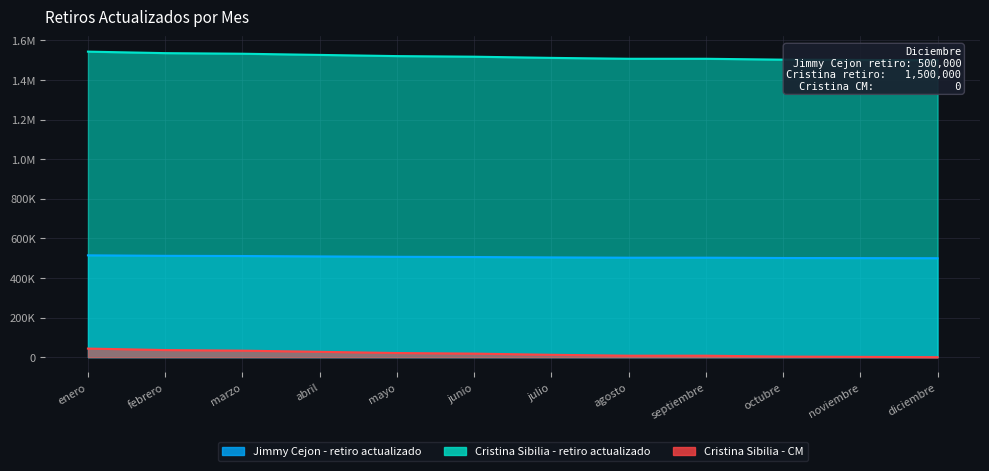

At which label does Jimmy Cejon - retiro actualizado reach its minimum?

diciembre